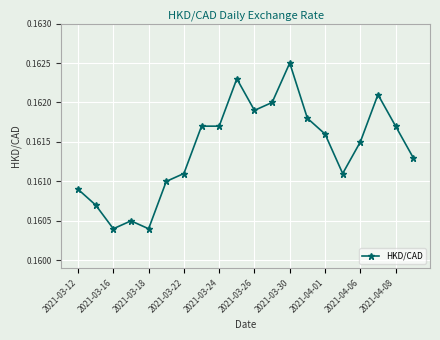

How many distinct data groups are displayed?

1